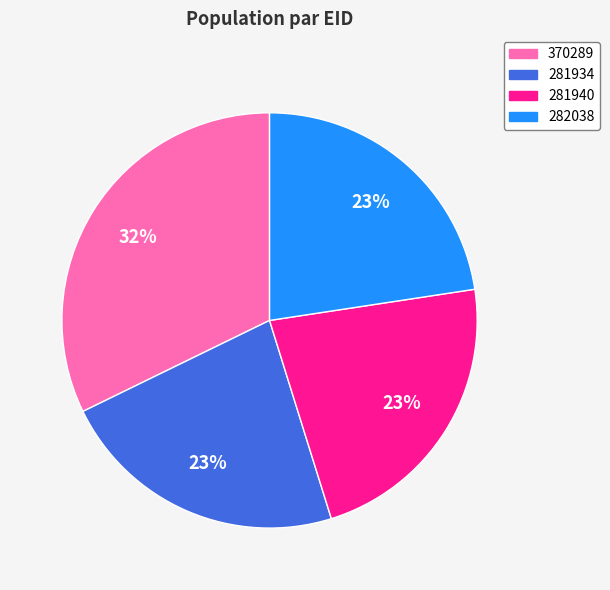

Is it true that 281940 is 23% of the pie?

True